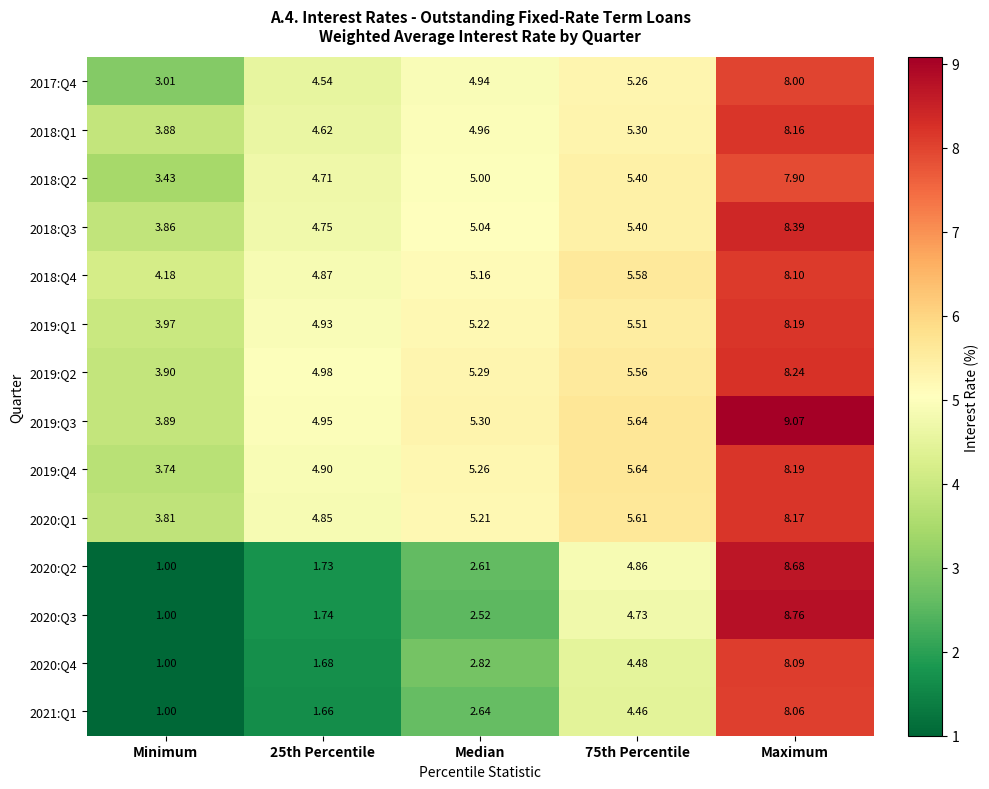

Which label corresponds to the largest value in the chart?

Maximum